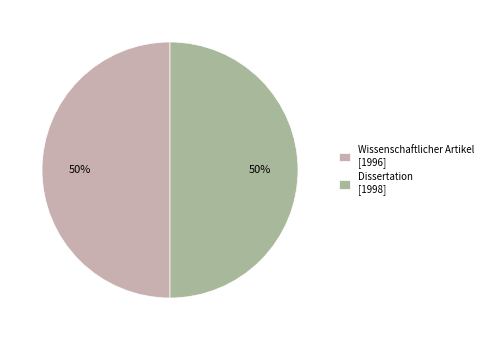

To the nearest percent, what portion does Dissertation [1998] represent?

50%